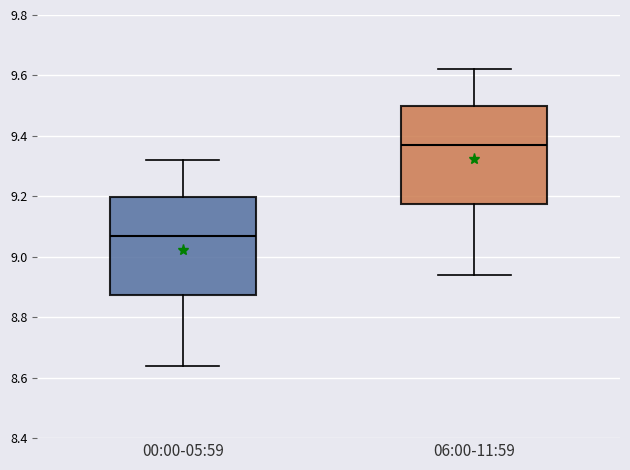

Reading left to right, read every box against the y-axis: the position of its median line, the range the box covers, and the ends of its whiskers. The values are not printed on the chart, so give them approximately, as read against the axis.

00:00-05:59: median 9.08, box 8.88 to 9.20, whiskers 8.64 to 9.32
06:00-11:59: median 9.38, box 9.18 to 9.50, whiskers 8.94 to 9.62